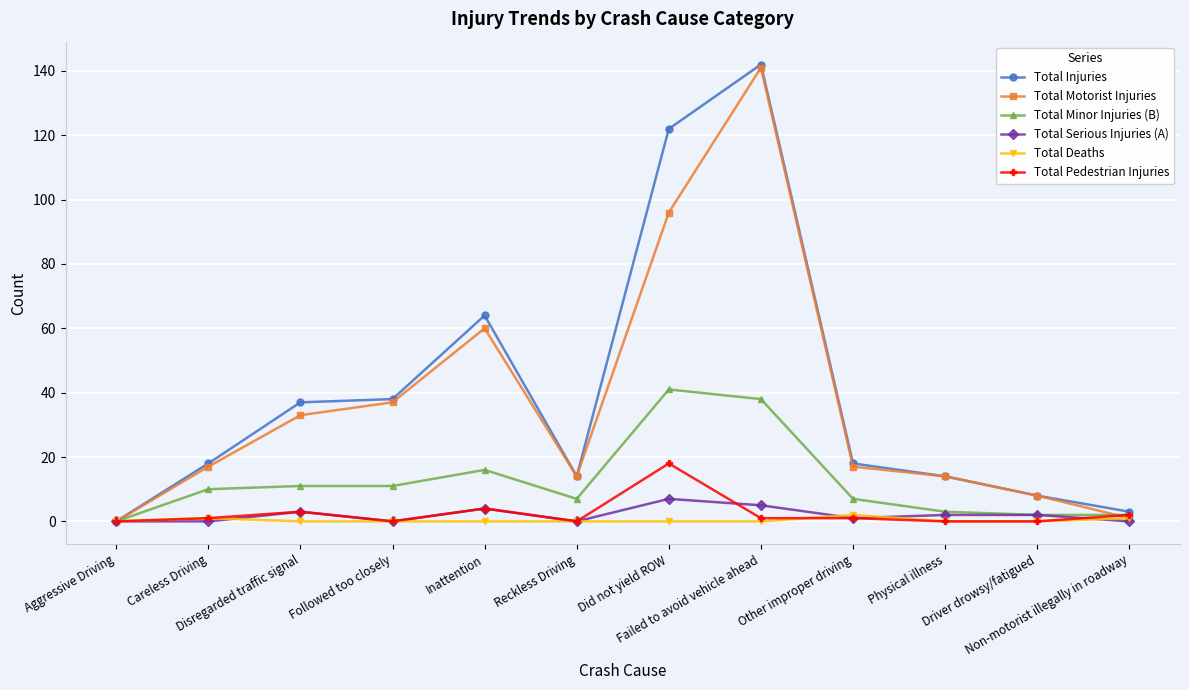

What is the maximum value for Total Serious Injuries (A)?

7